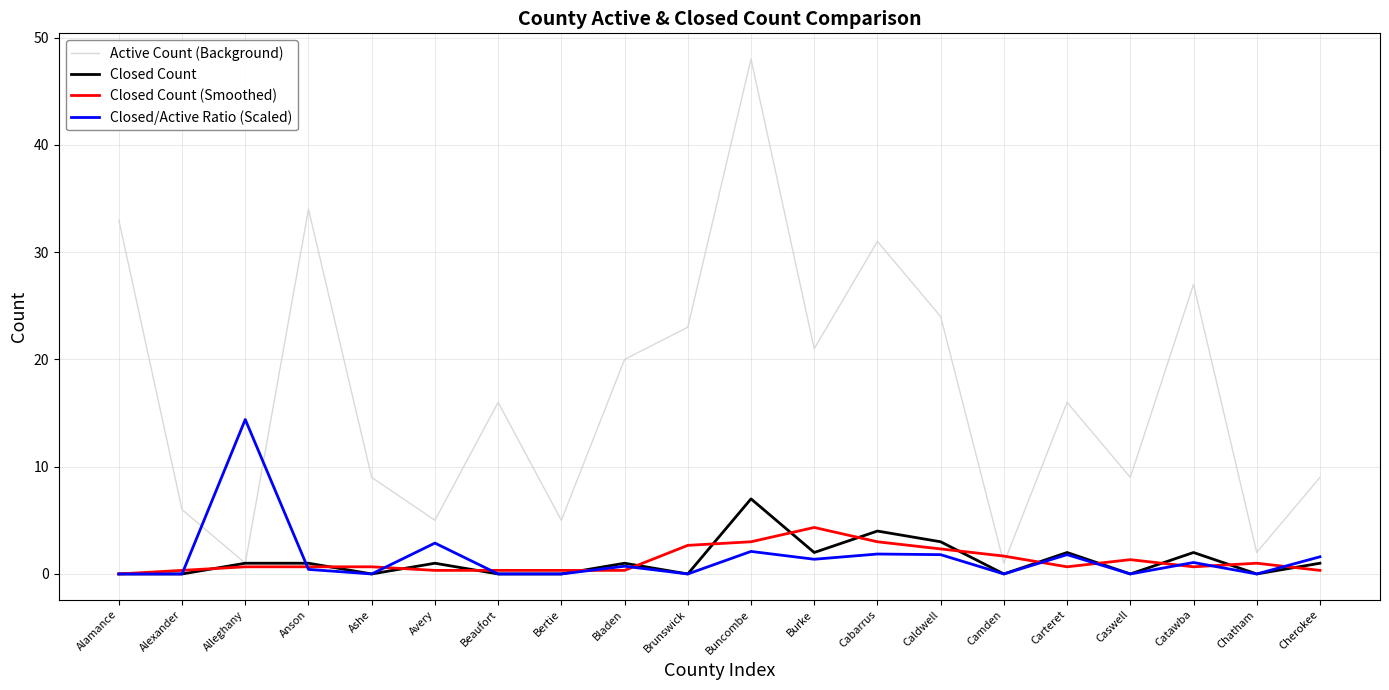

What is the spread (max minus min) of values at Cabarrus?

29.1